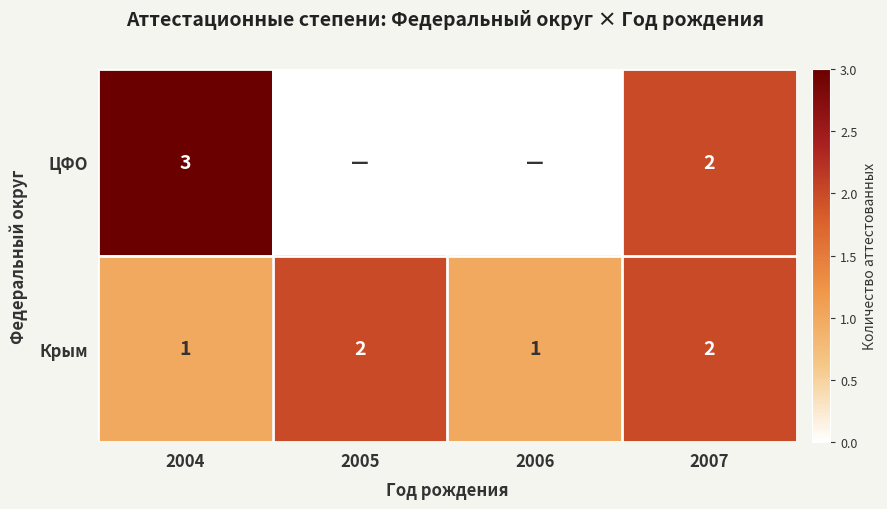

Which has a higher value, 2004 or 2007?

2004